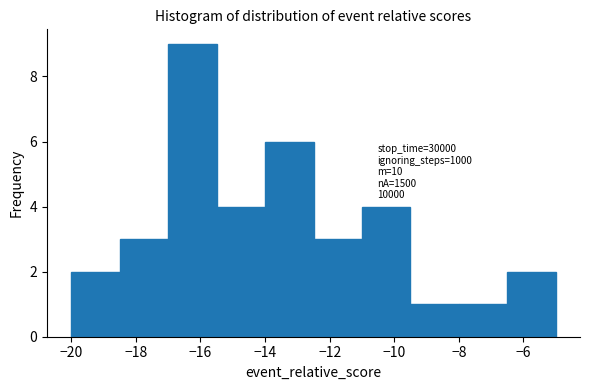

Over which range of the x-axis is the bar tallest?

-17.0 to -15.5